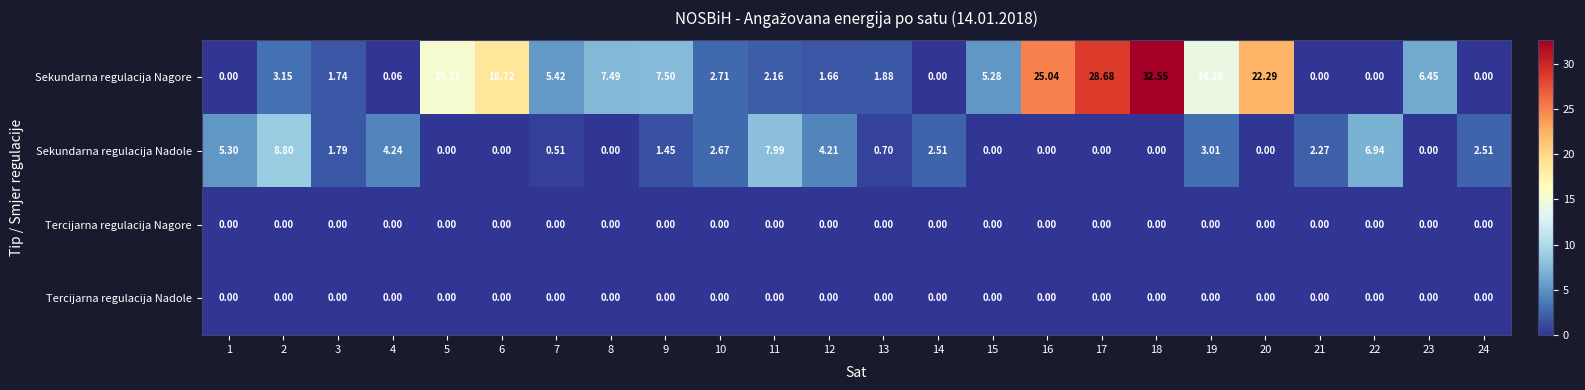

Which series has the largest range (max minus min)?

Sekundarna regulacija Nagore